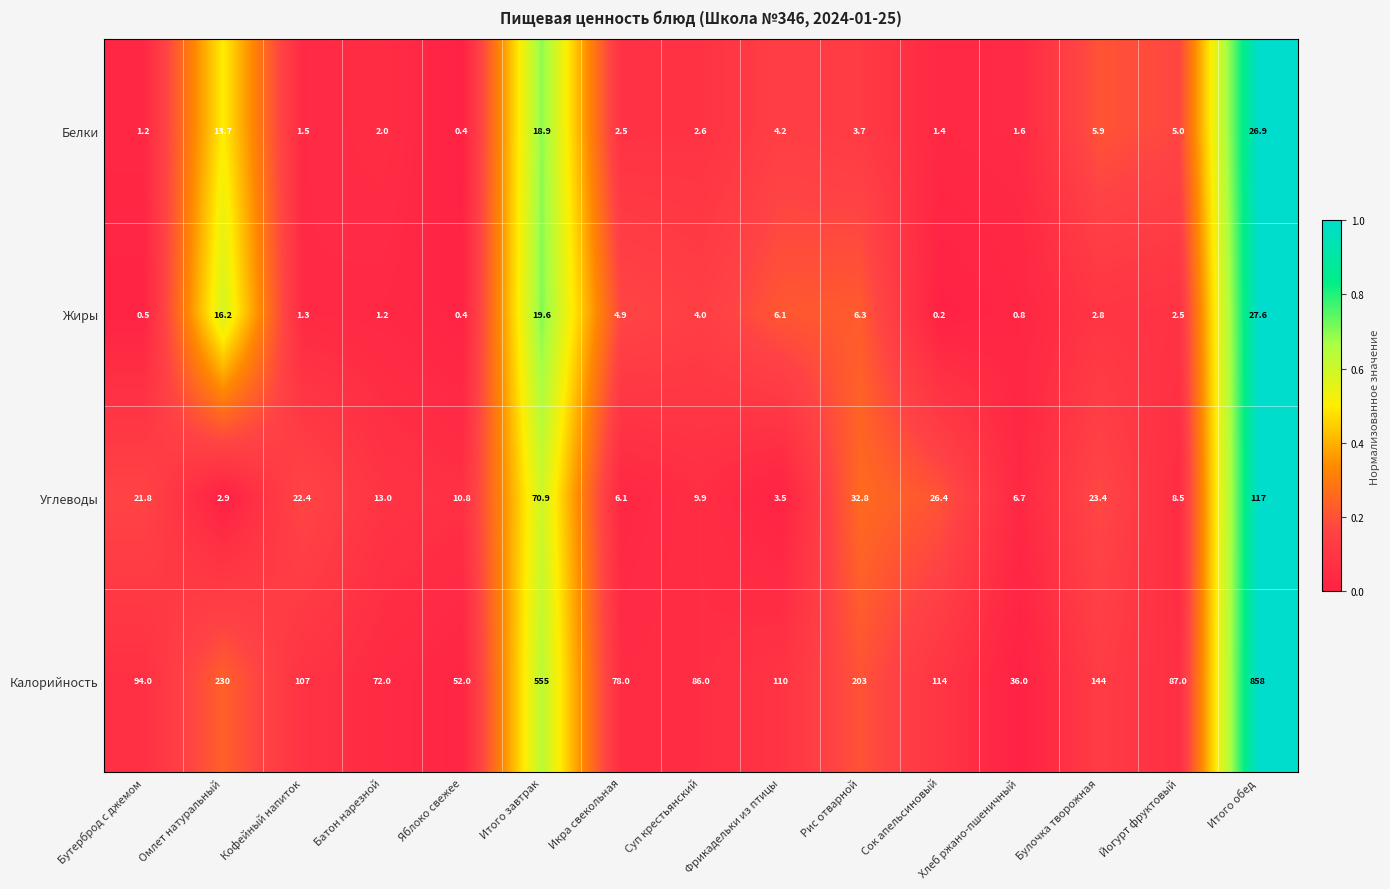

Between Кофейный напиток and Булочка творожная, which series saw the biggest shift?

Калорийность